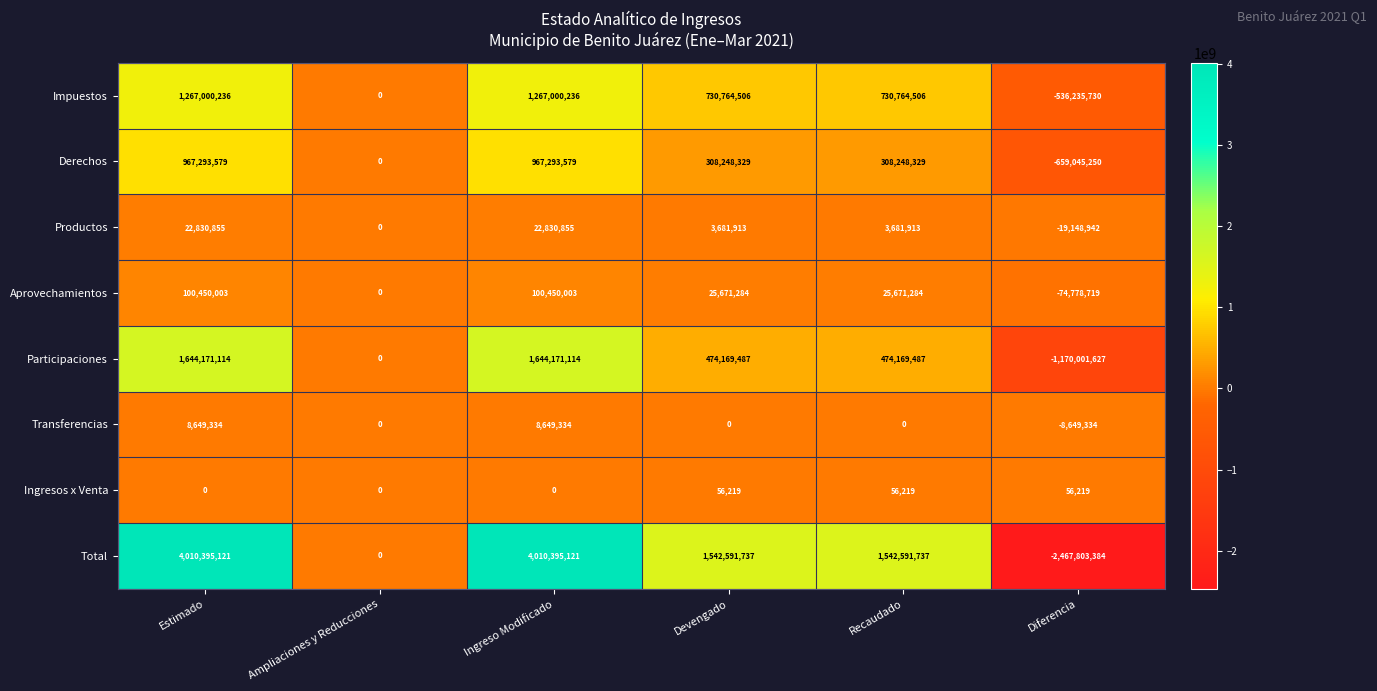

Which series has the widest spread of values?

Total